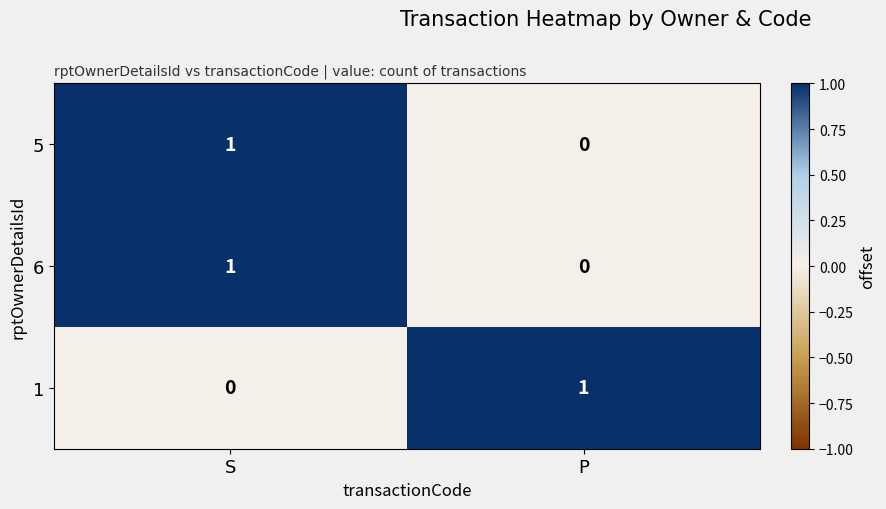

Where is 5 nearest to the value 0?

P